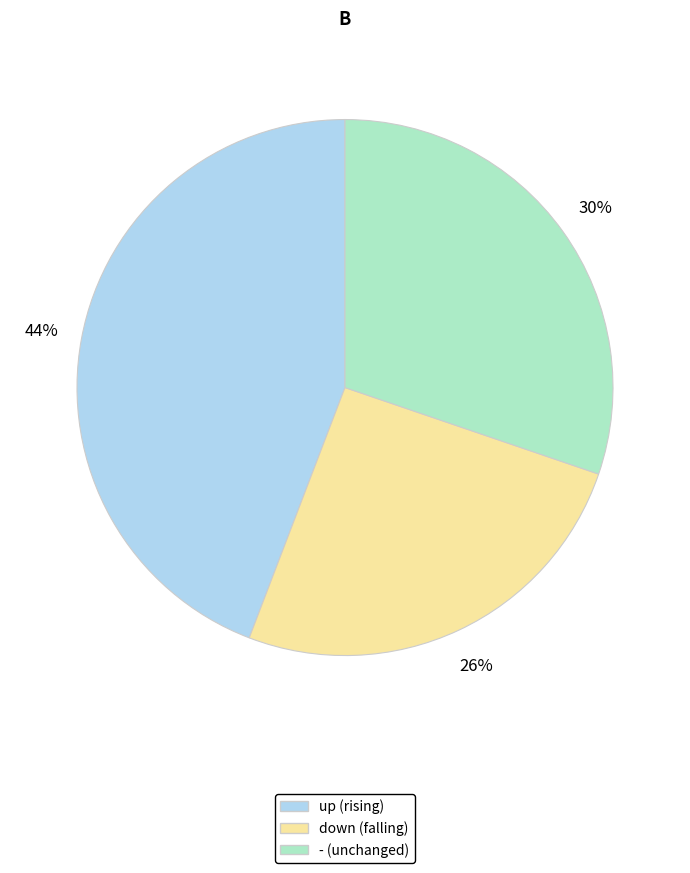

Is it true that up is 33% of the pie?

False